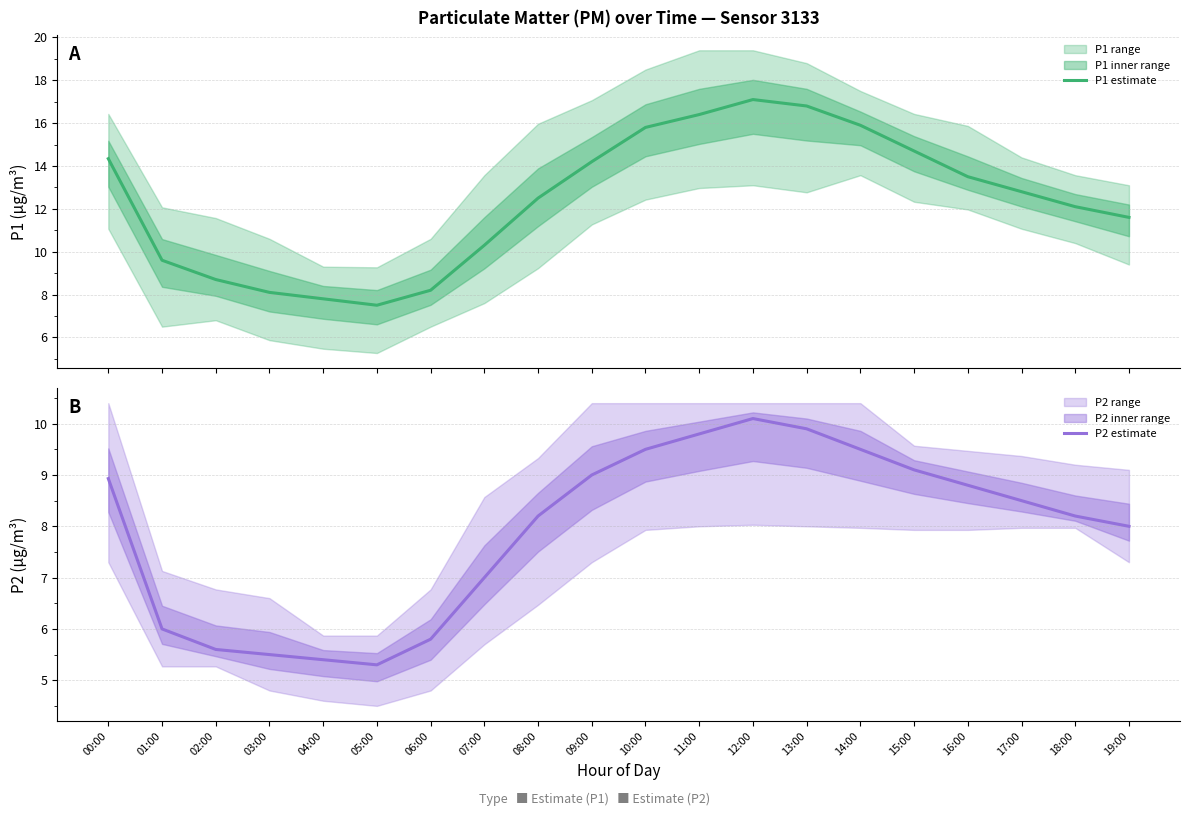

What is the average value of the P2 estimate series?

7.9